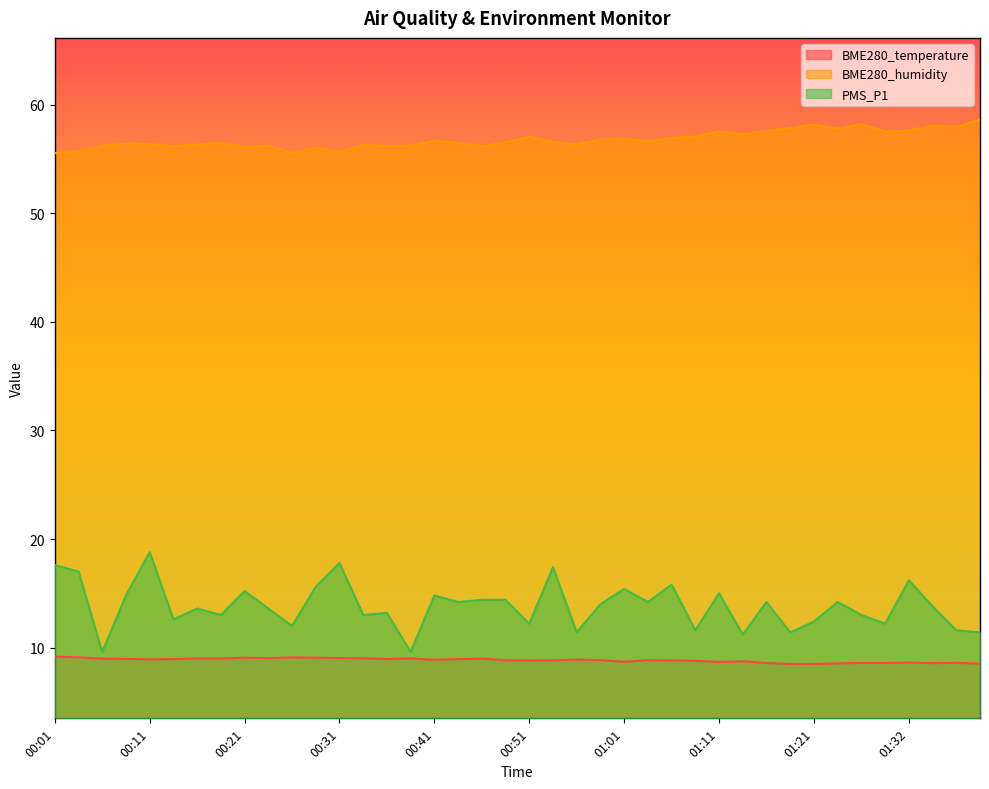

Is it true that BME280_humidity equals 57.9 at 01:37?

True